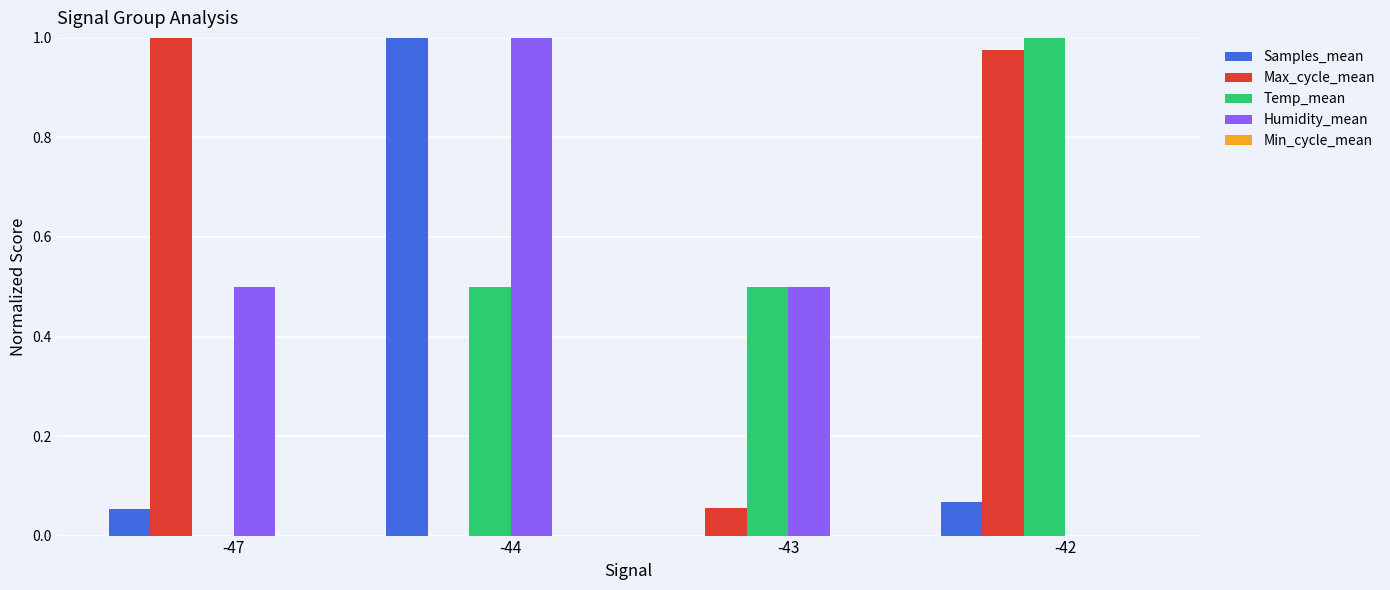

What is the average value of the Max_cycle_mean series?

0.5